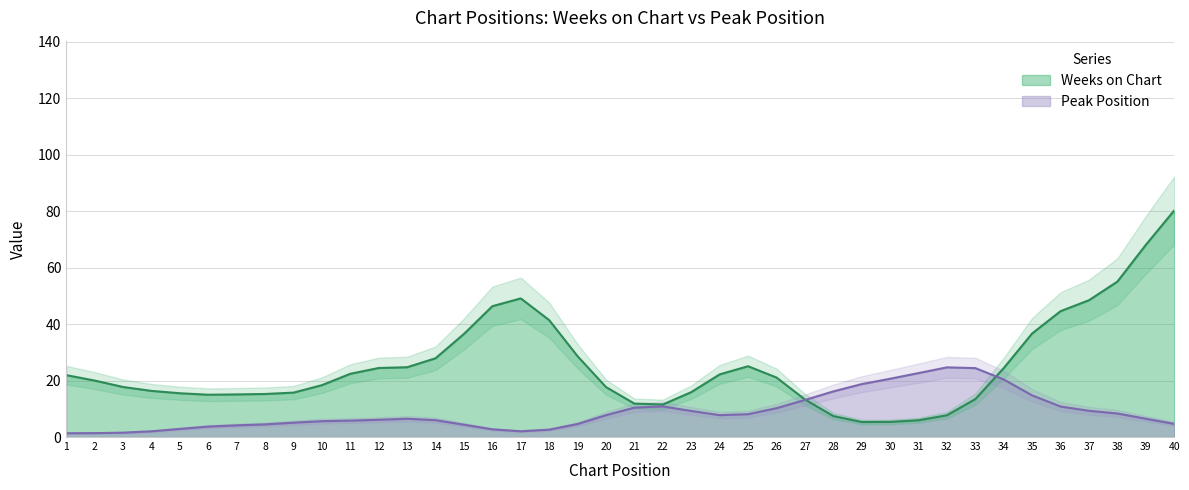

What is the maximum value for Peak Position?

24.7